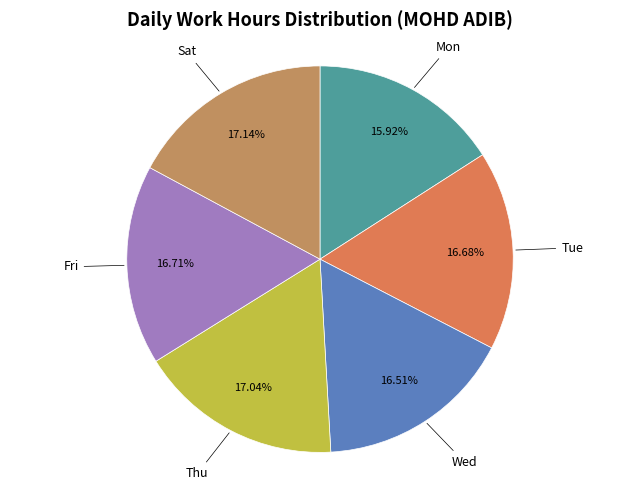

Which slice is the smallest?

Mon